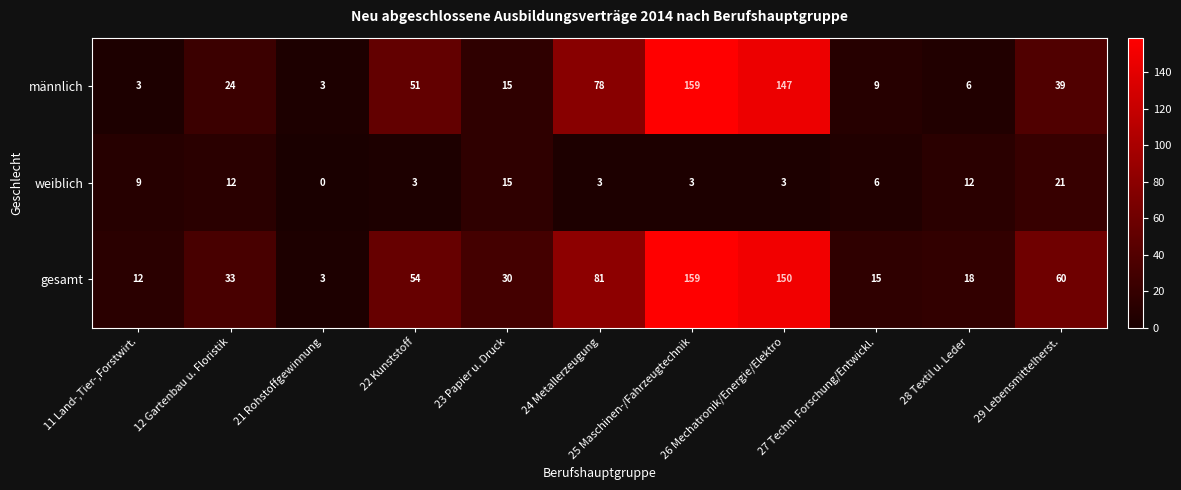

At which label does weiblich first exceed 6?

11 Land-,Tier-,Forstwirt.